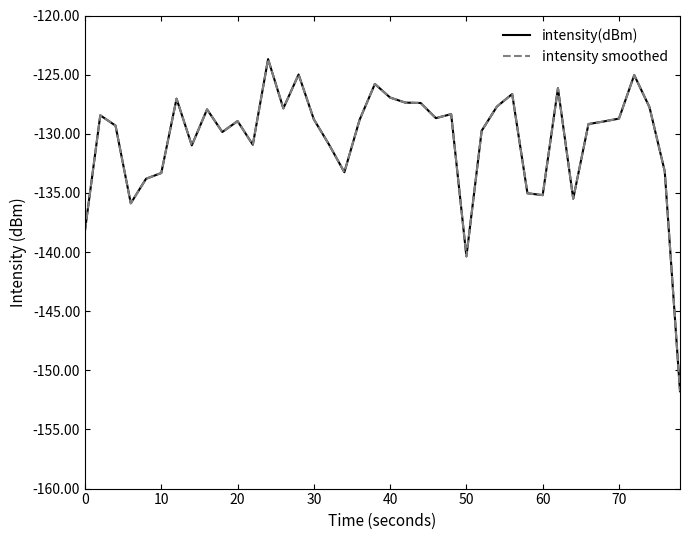

Does the chart have visible grid lines?

No